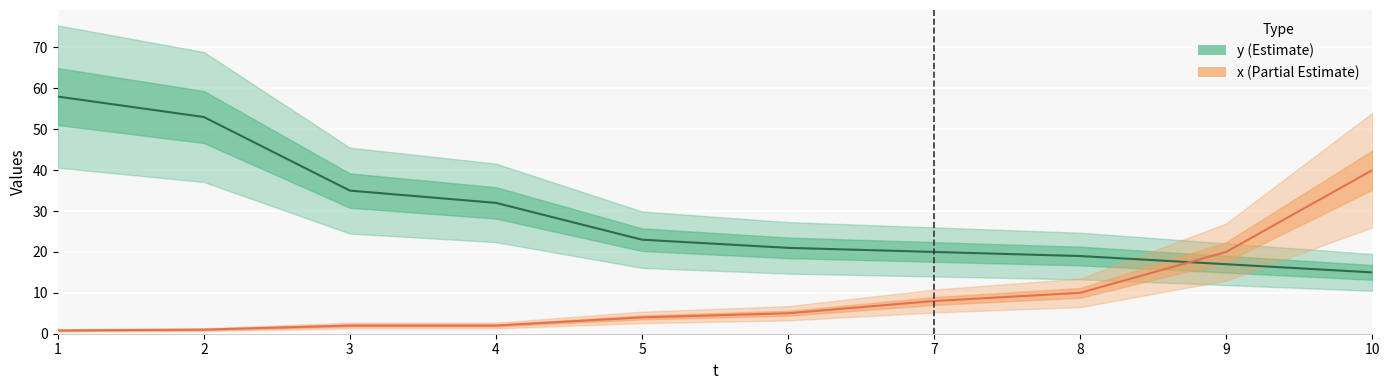

What are all the series names shown in the legend?

y, x